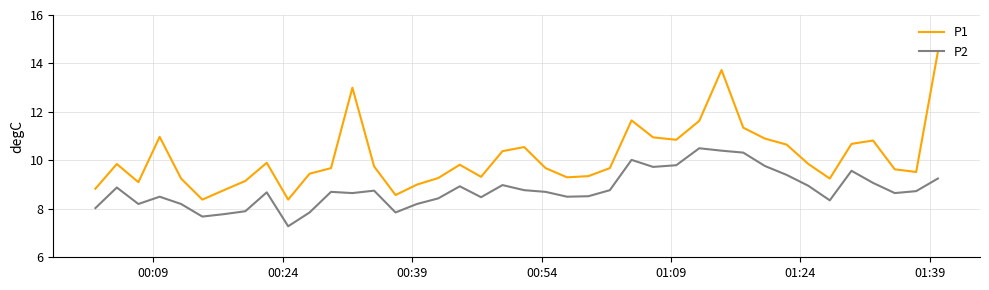

What is the difference between the maximum and minimum values in the P1 series?

6.1